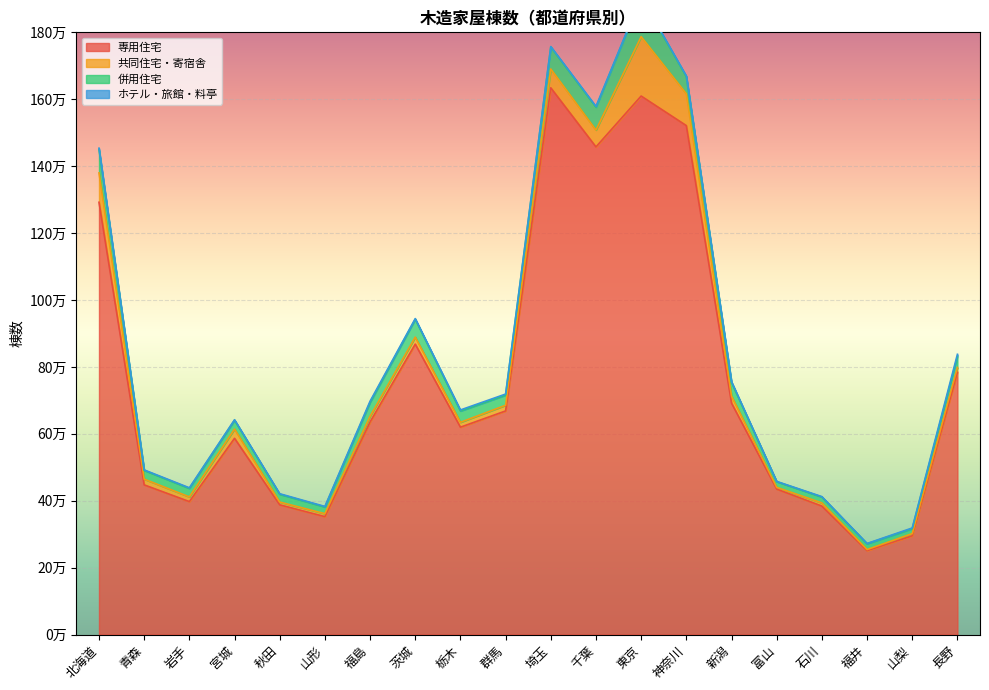

What is the minimum value for 併用住宅?

14883